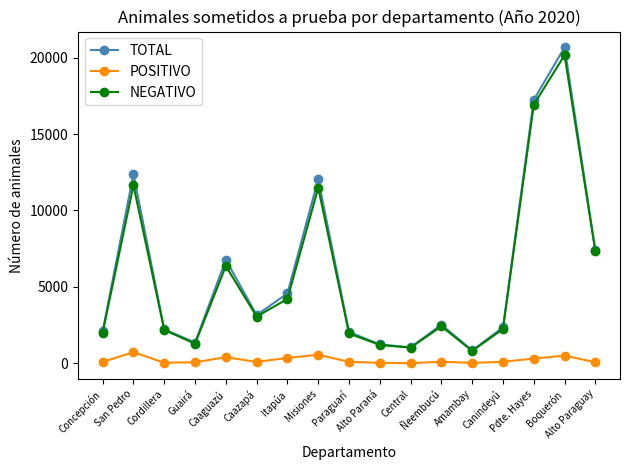

What is the minimum value for TOTAL?

849